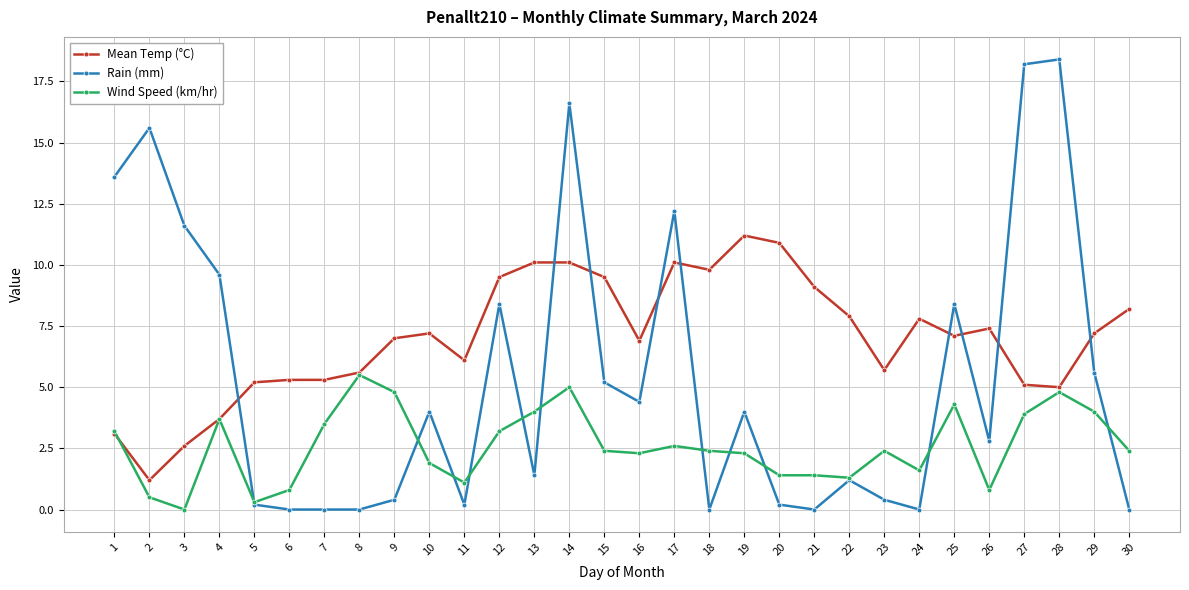

What are all the series names shown in the legend?

Mean Temp (°C), Rain (mm), Wind Speed (km/hr)